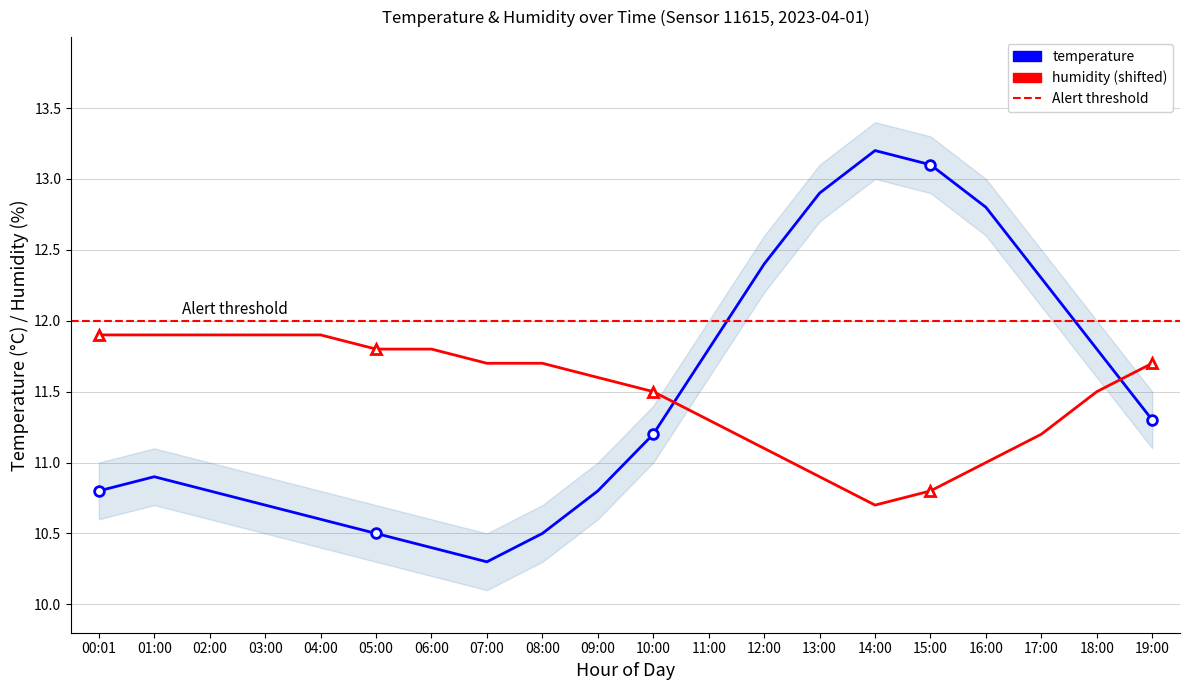

True or false: humidity has a value of 11.5 at 18:00.

True